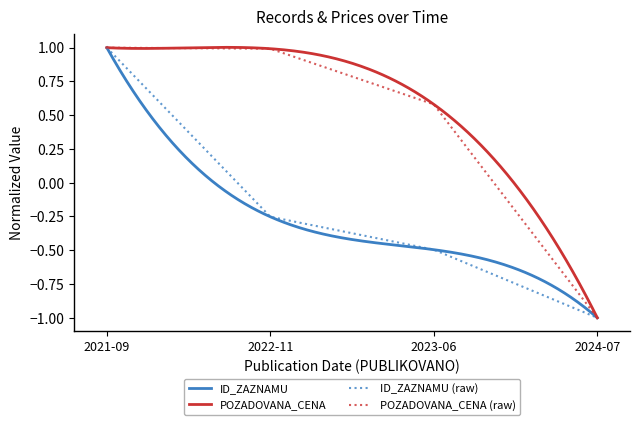

Is the value of POZADOVANA_CENA (raw) at 2024-07 greater than the value of ID_ZAZNAMU (raw) at 2021-09?

No